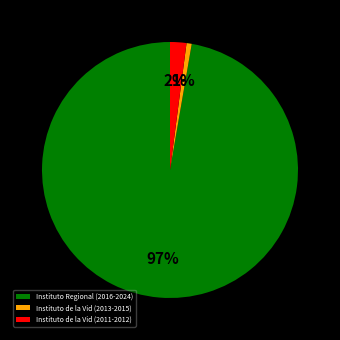

Count the number of slices in the pie.

3